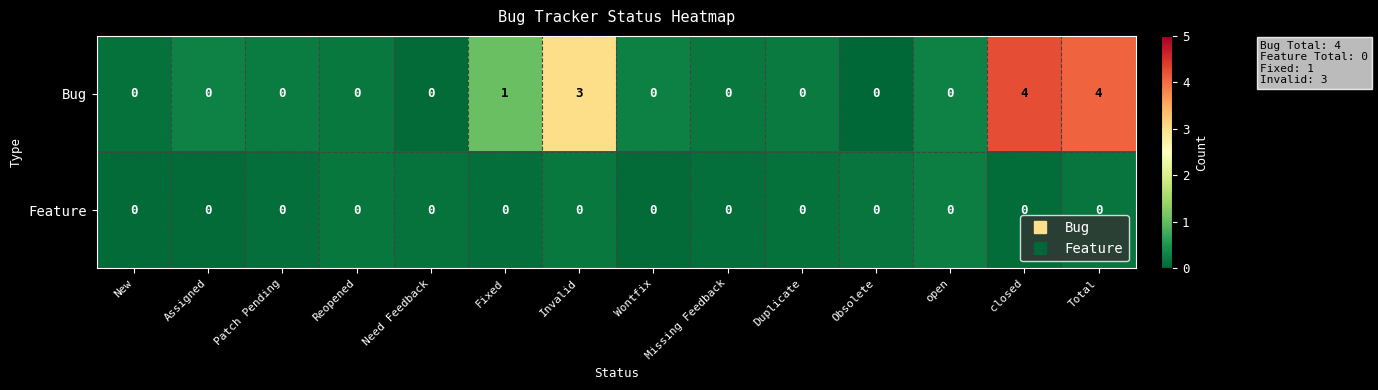

What is the difference between the second highest and second lowest values in the Bug series?

4